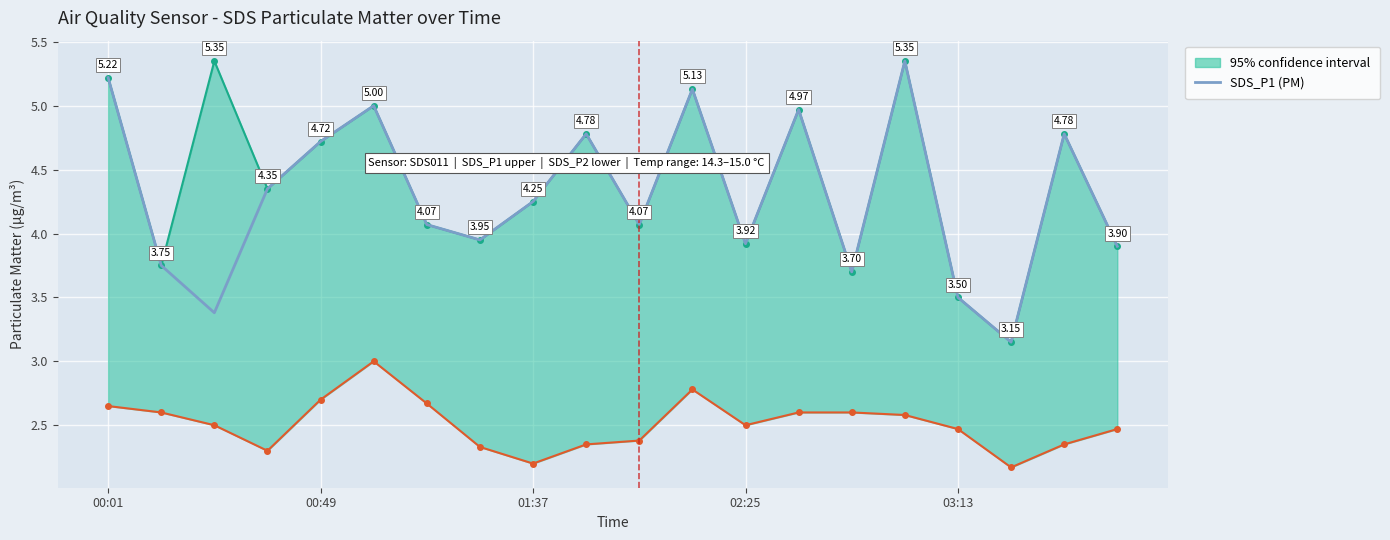

What is the difference between the maximum and second lowest values?

2.0